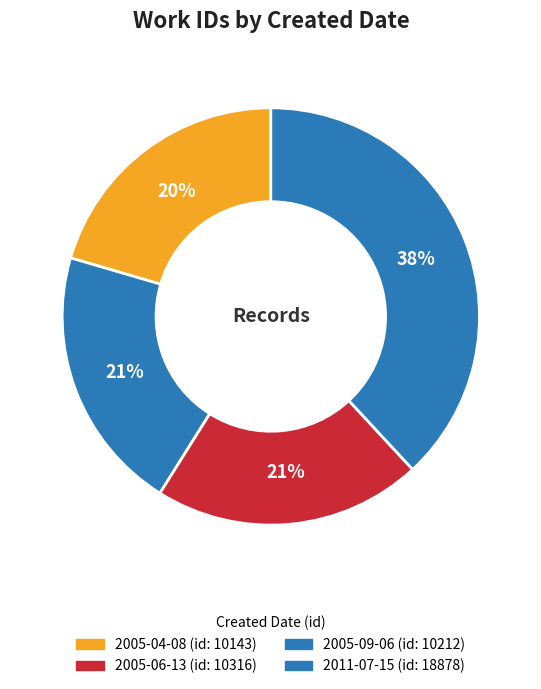

How many slices are in this pie chart?

4